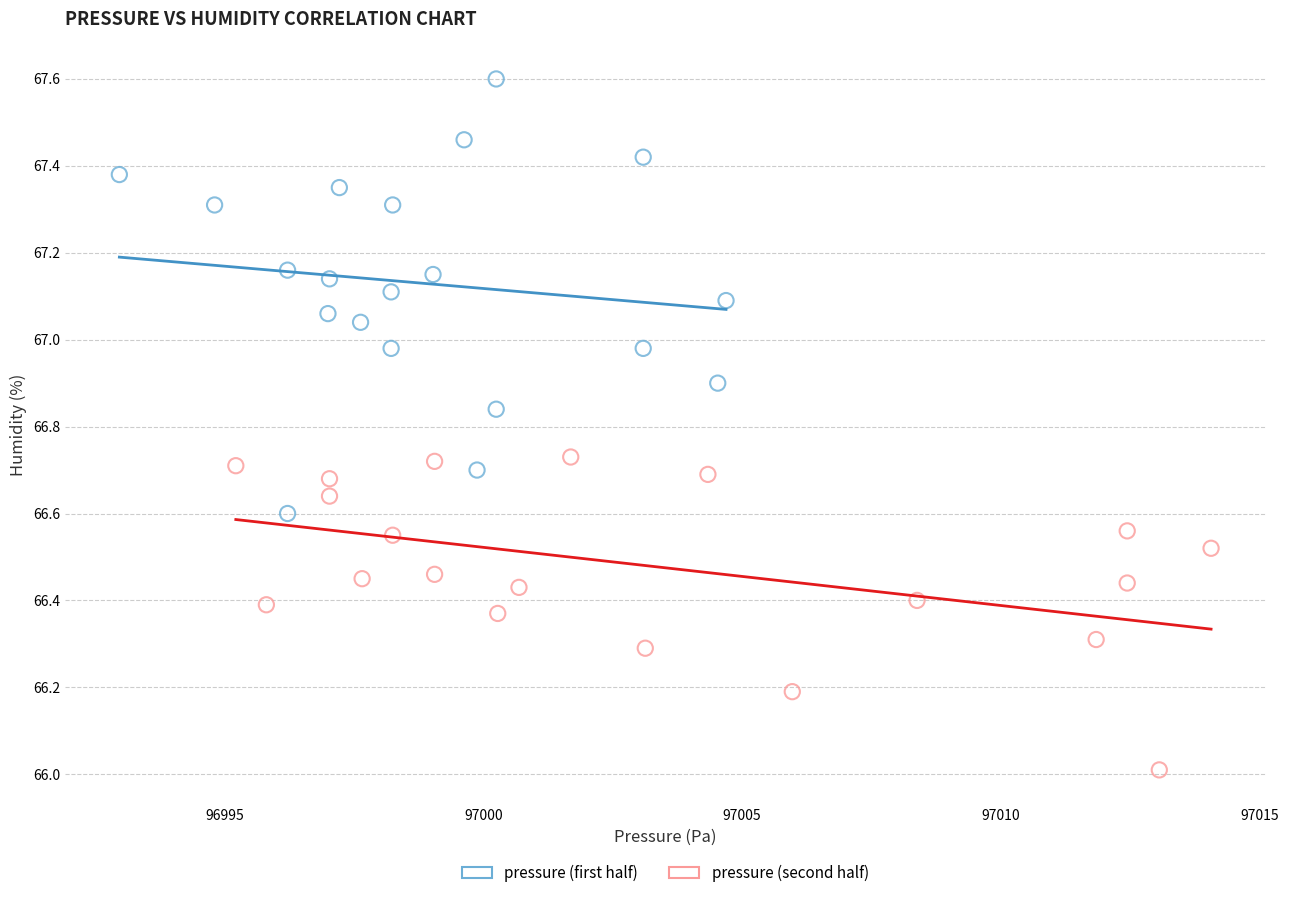

Which series contains the highest Y value?

pressure (first half)